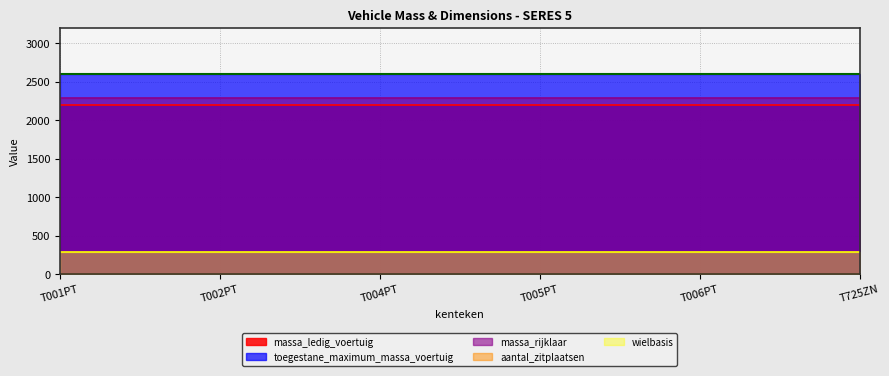

What is the label of the 5th point from the right?

T002PT